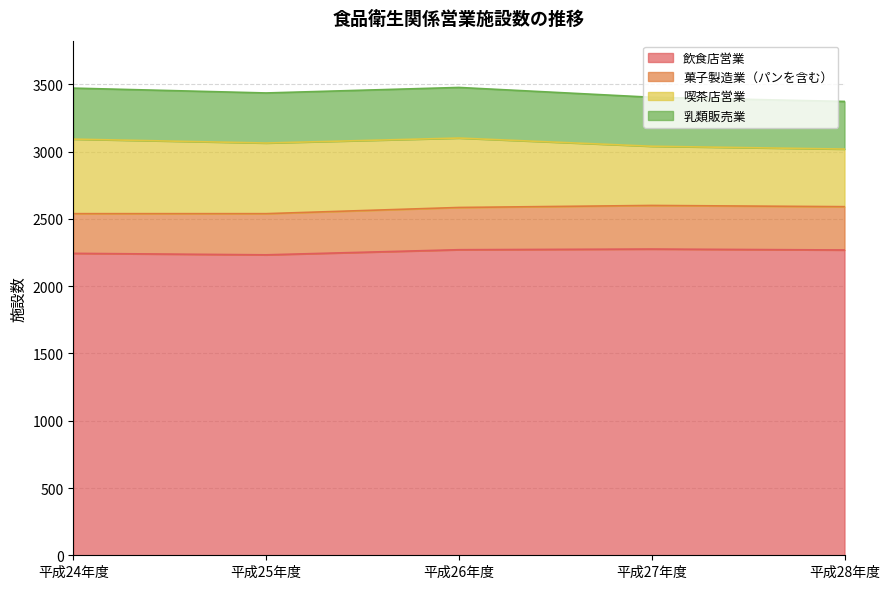

Which has a higher value, 平成26年度 or 平成25年度?

平成26年度